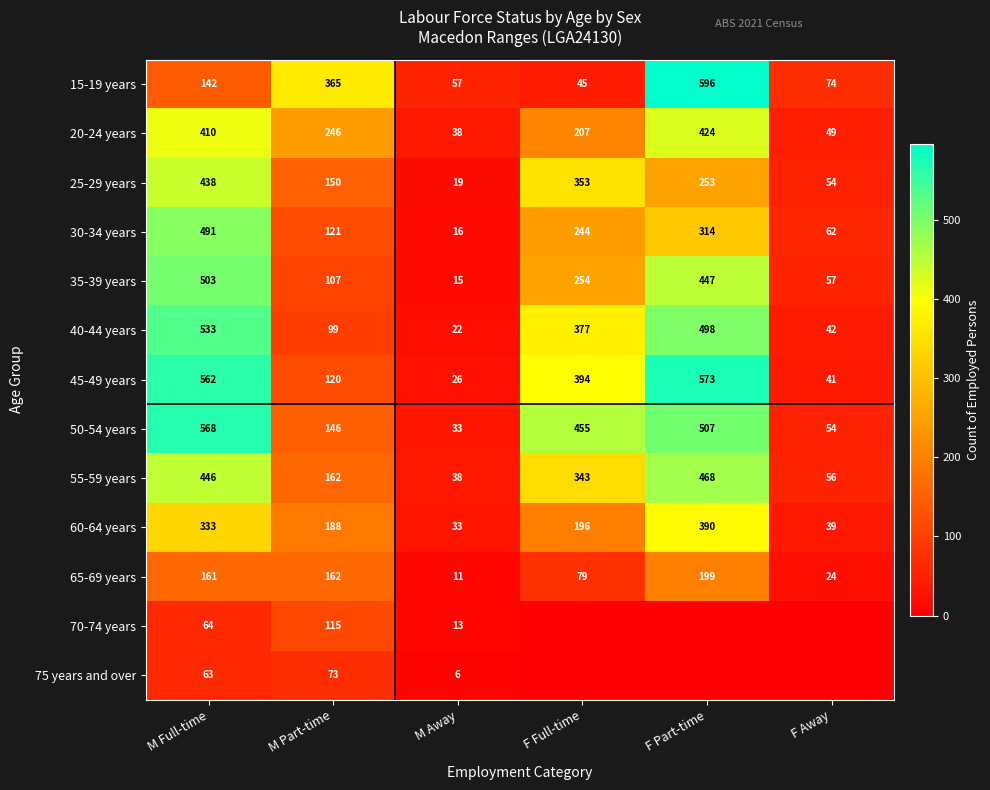

How many series are shown in this chart?

13